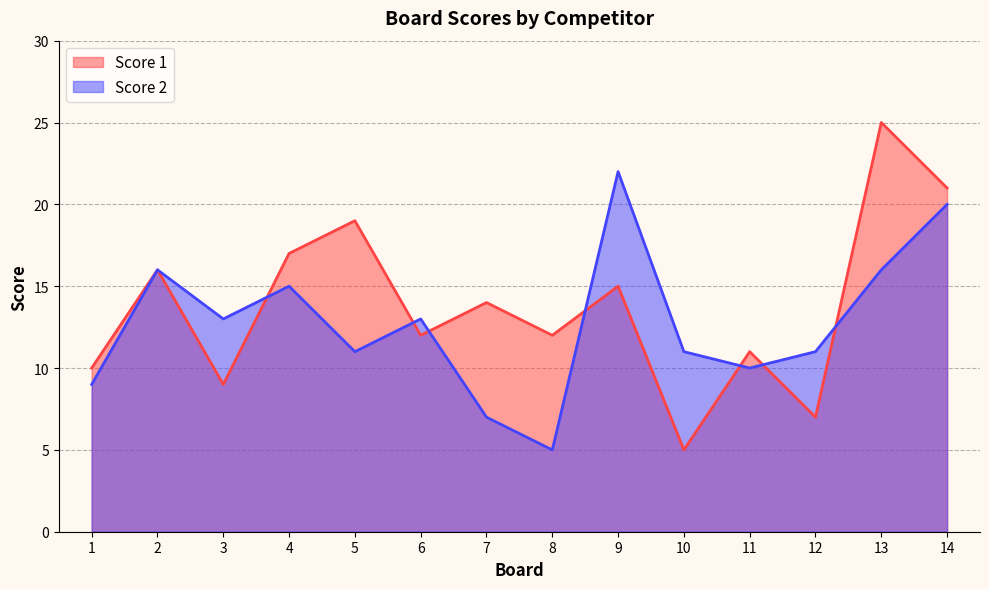

Does the chart display data point markers on the line(s)?

No